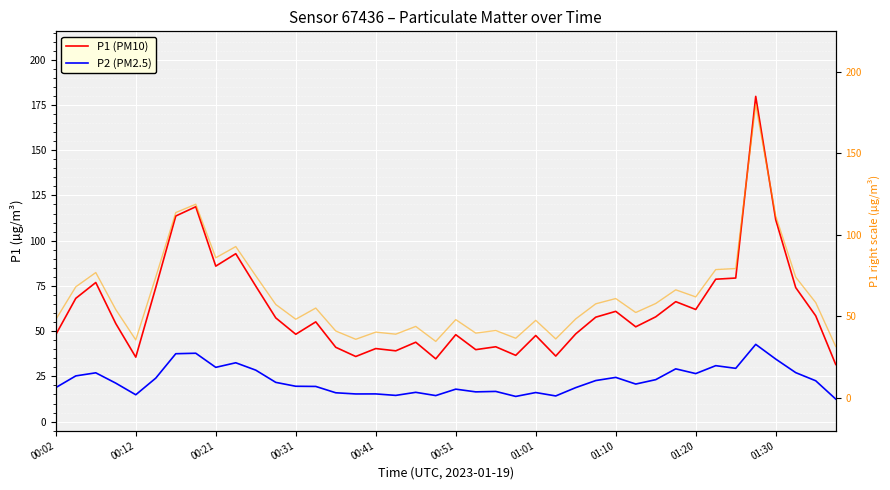

Rank the series by their maximum value, from lowest to highest.

P2 (PM2.5), P1 (PM10), P1 (right)